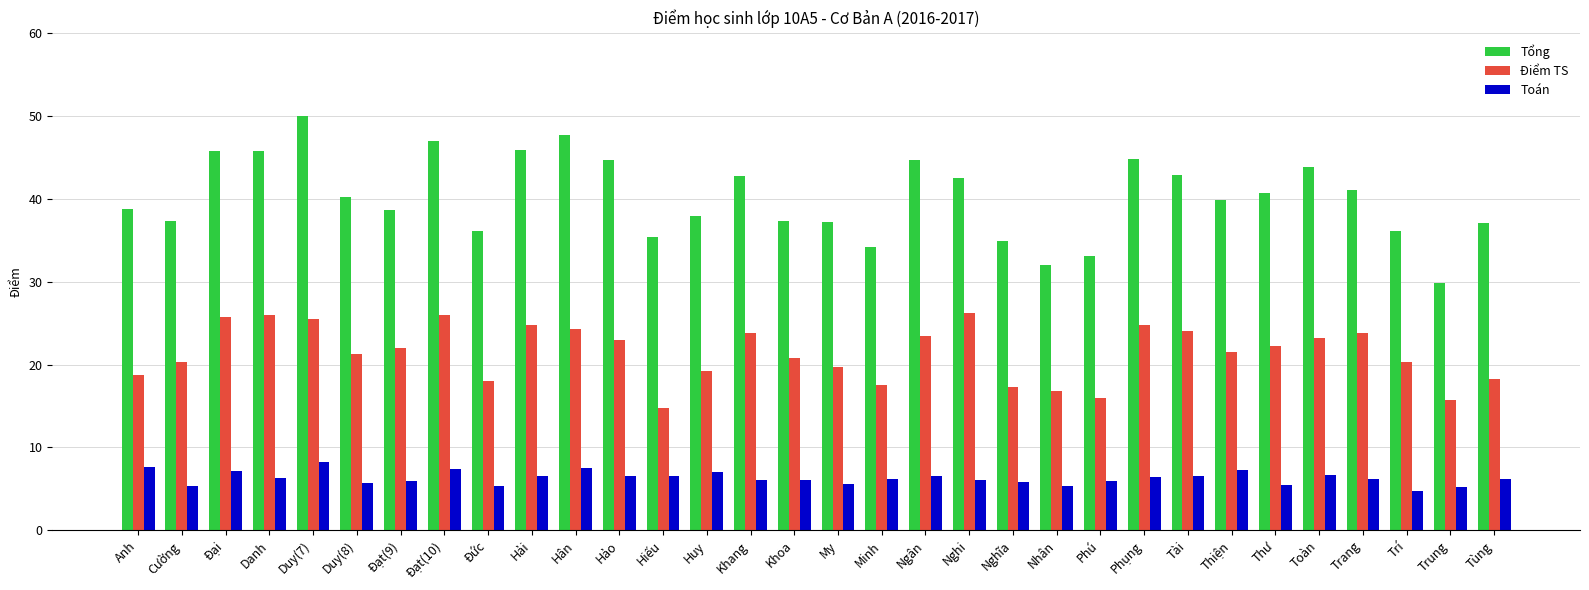

Read the Toán value at Thiện.

7.3